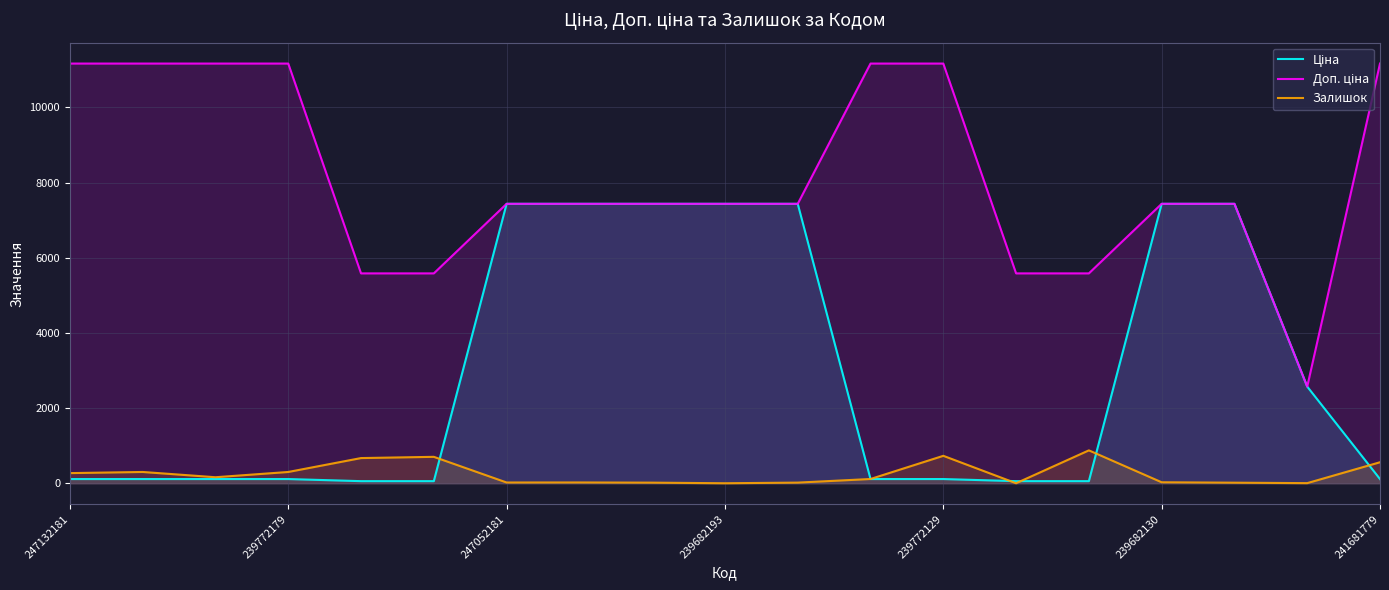

What is the greatest value displayed?

11169.0